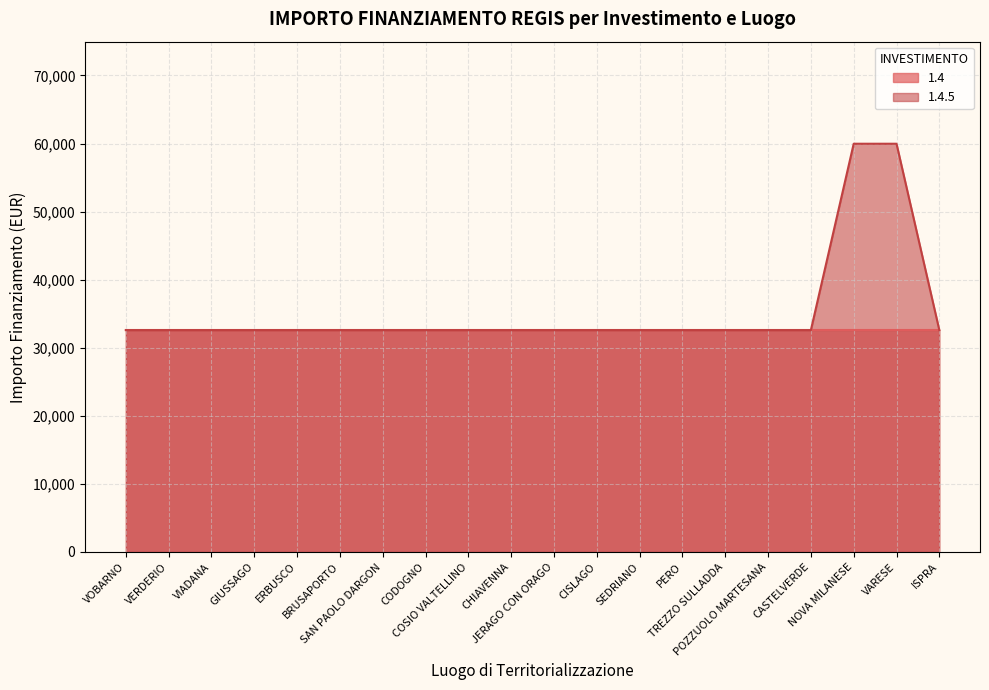

Count the number of values greater than 32589.

2